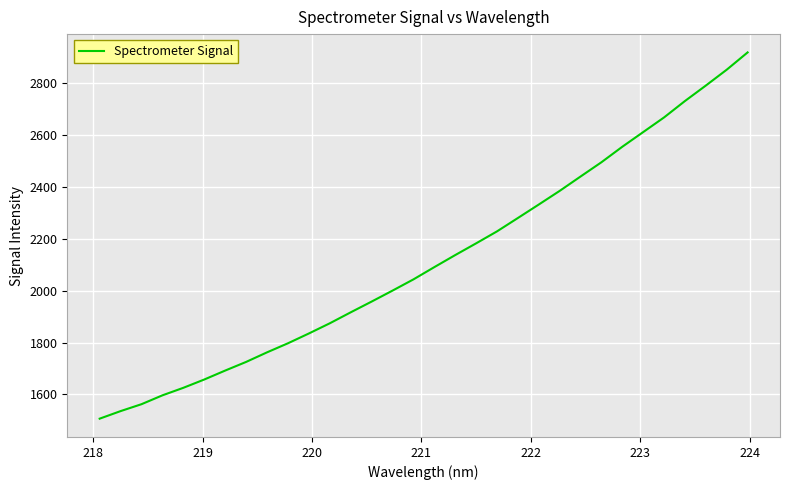

What is the difference between the maximum and minimum values?

1413.7